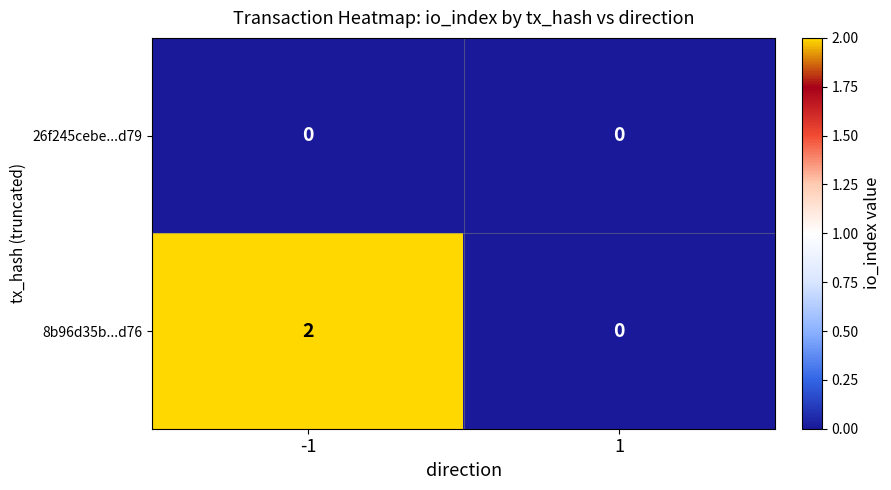

What is the difference between the highest and lowest values at -1?

2